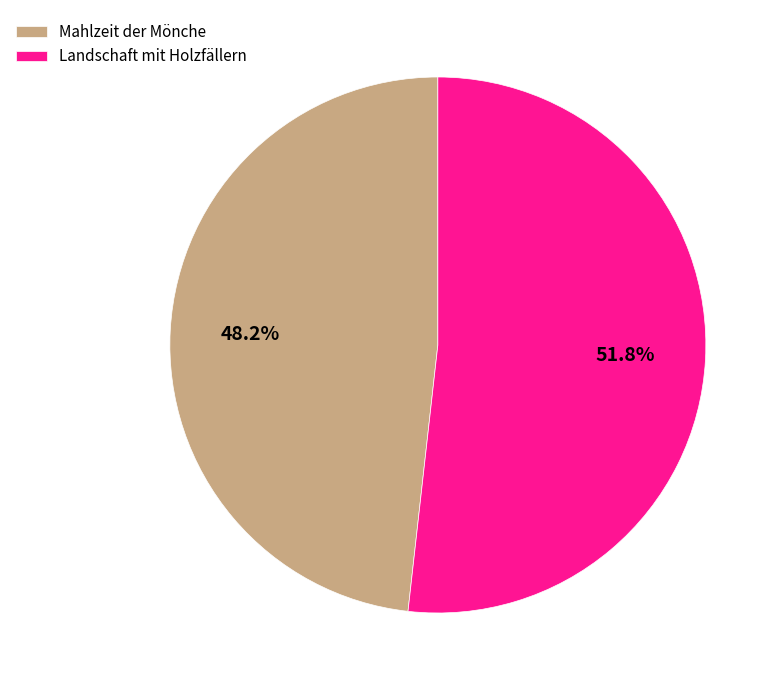

Do Landschaft mit Holzfällern and Mahlzeit der Mönche together represent more than half of the pie?

Yes